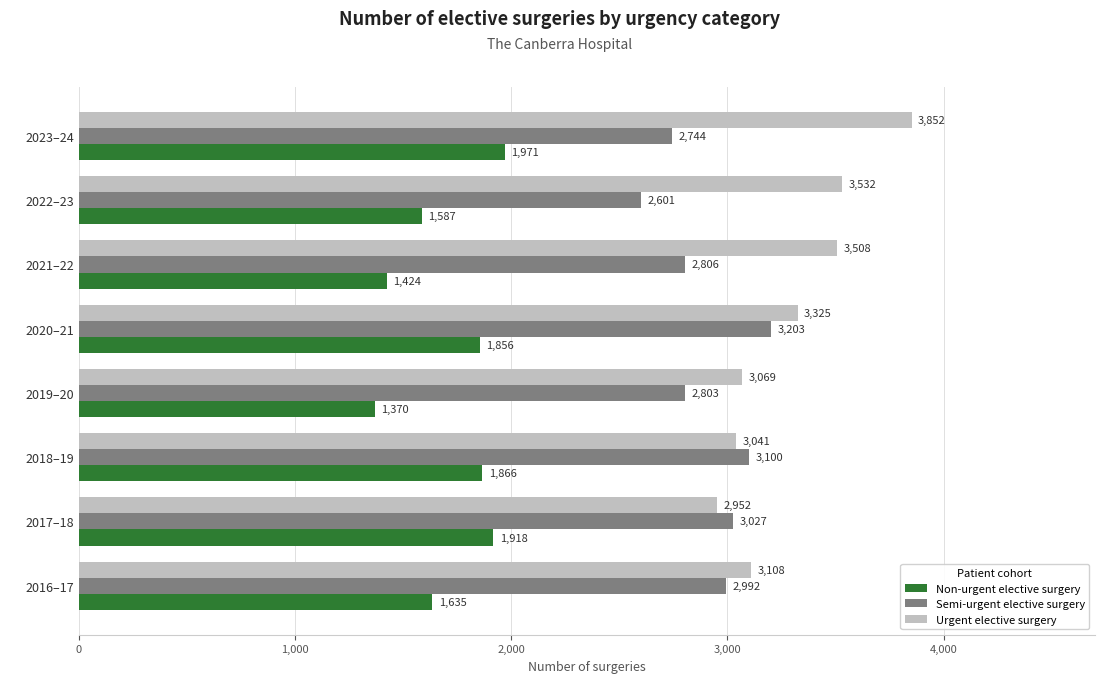

What are all the series names shown in the legend?

Non-urgent elective surgery, Semi-urgent elective surgery, Urgent elective surgery